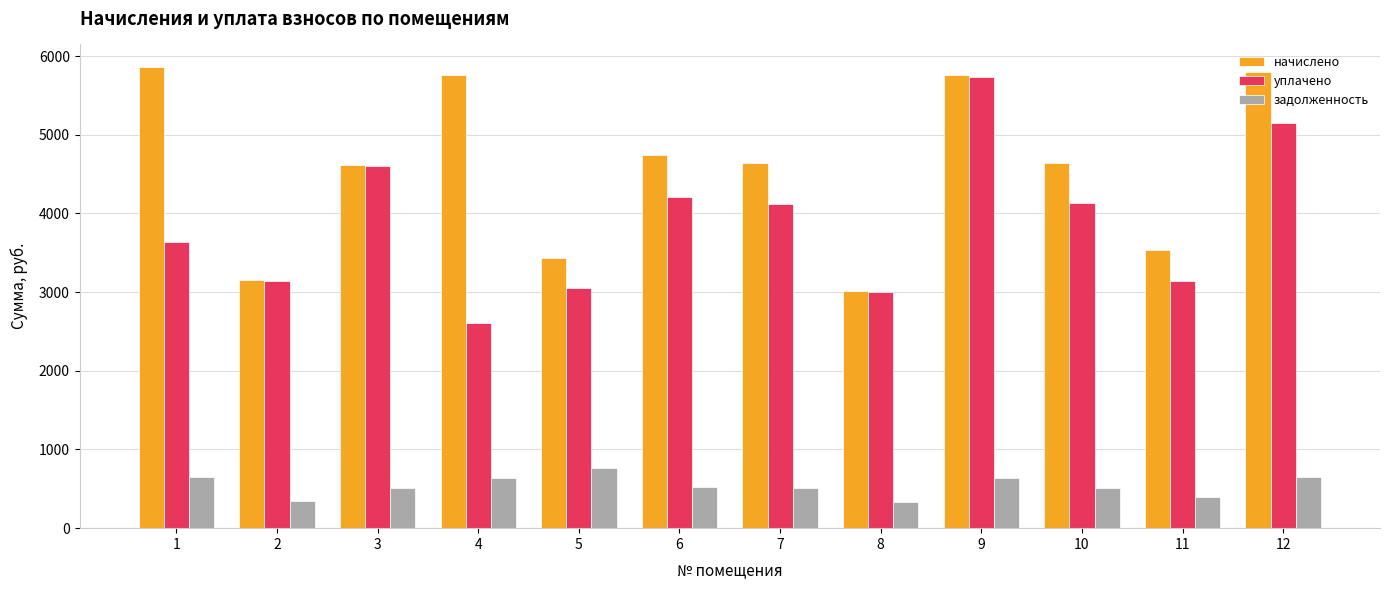

What is the average value of the задолженность series?

540.6